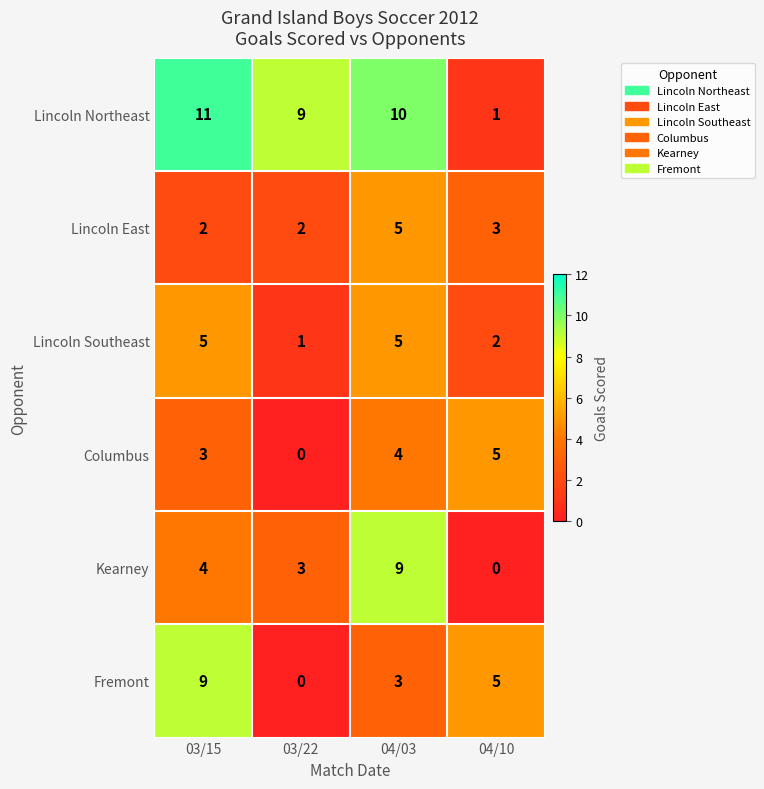

At which category is the sum across all series the highest?

04/03